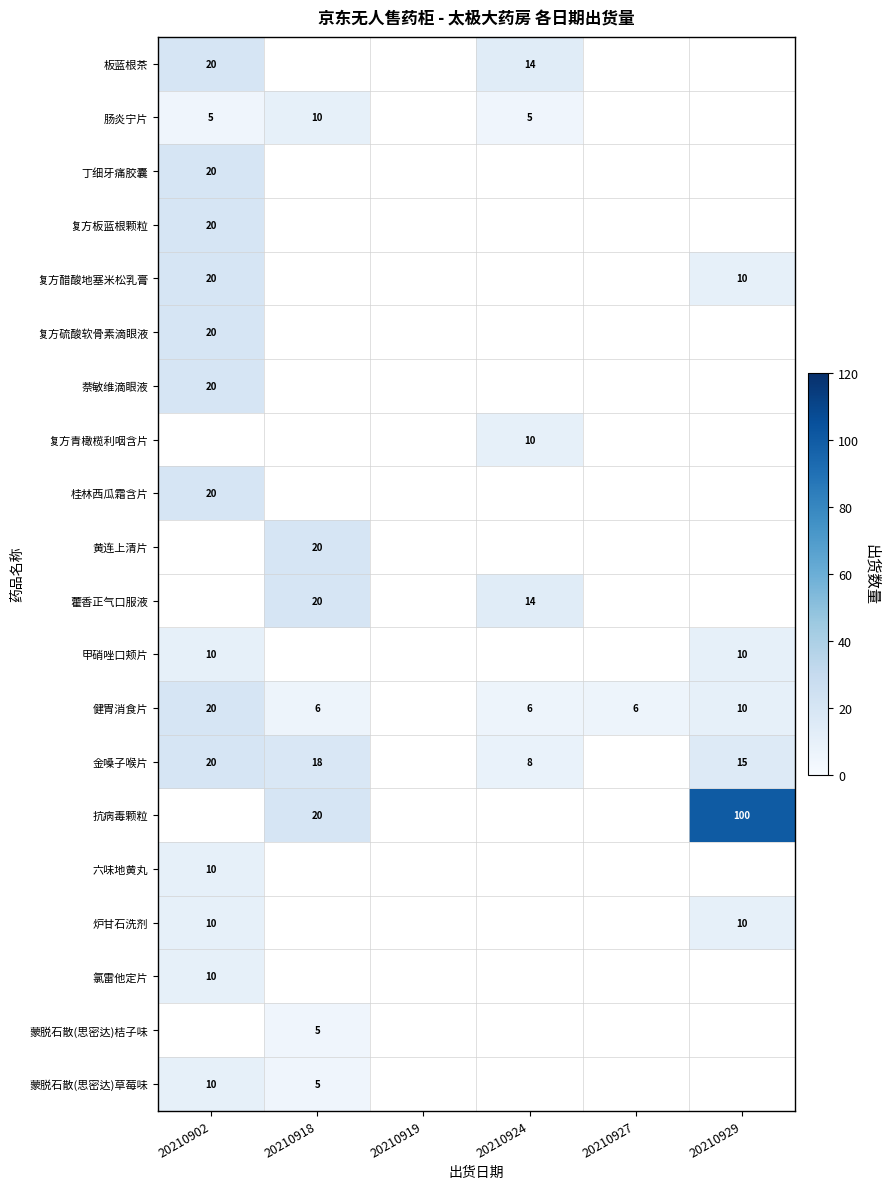

Is the value of 六味地黄丸 at 20210902 greater than the value of 萘敏维滴眼液 at 20210902?

No